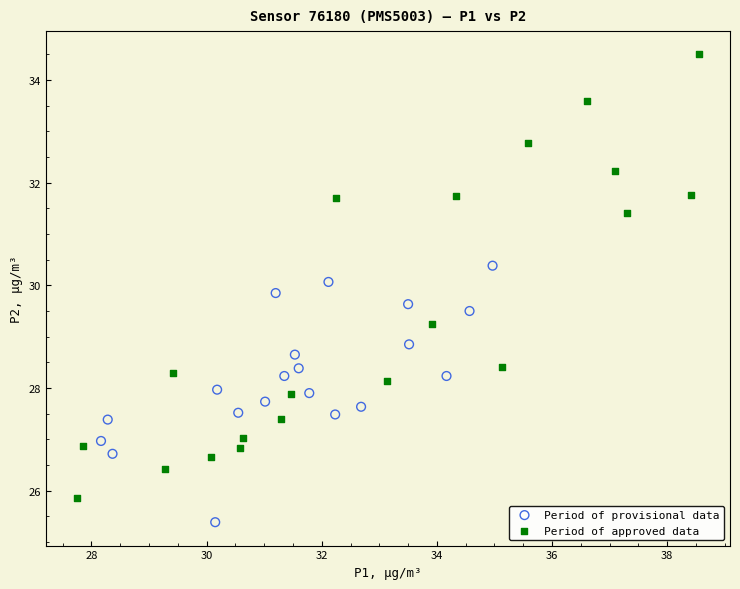

Which series contains the lowest Y value?

Period of provisional data